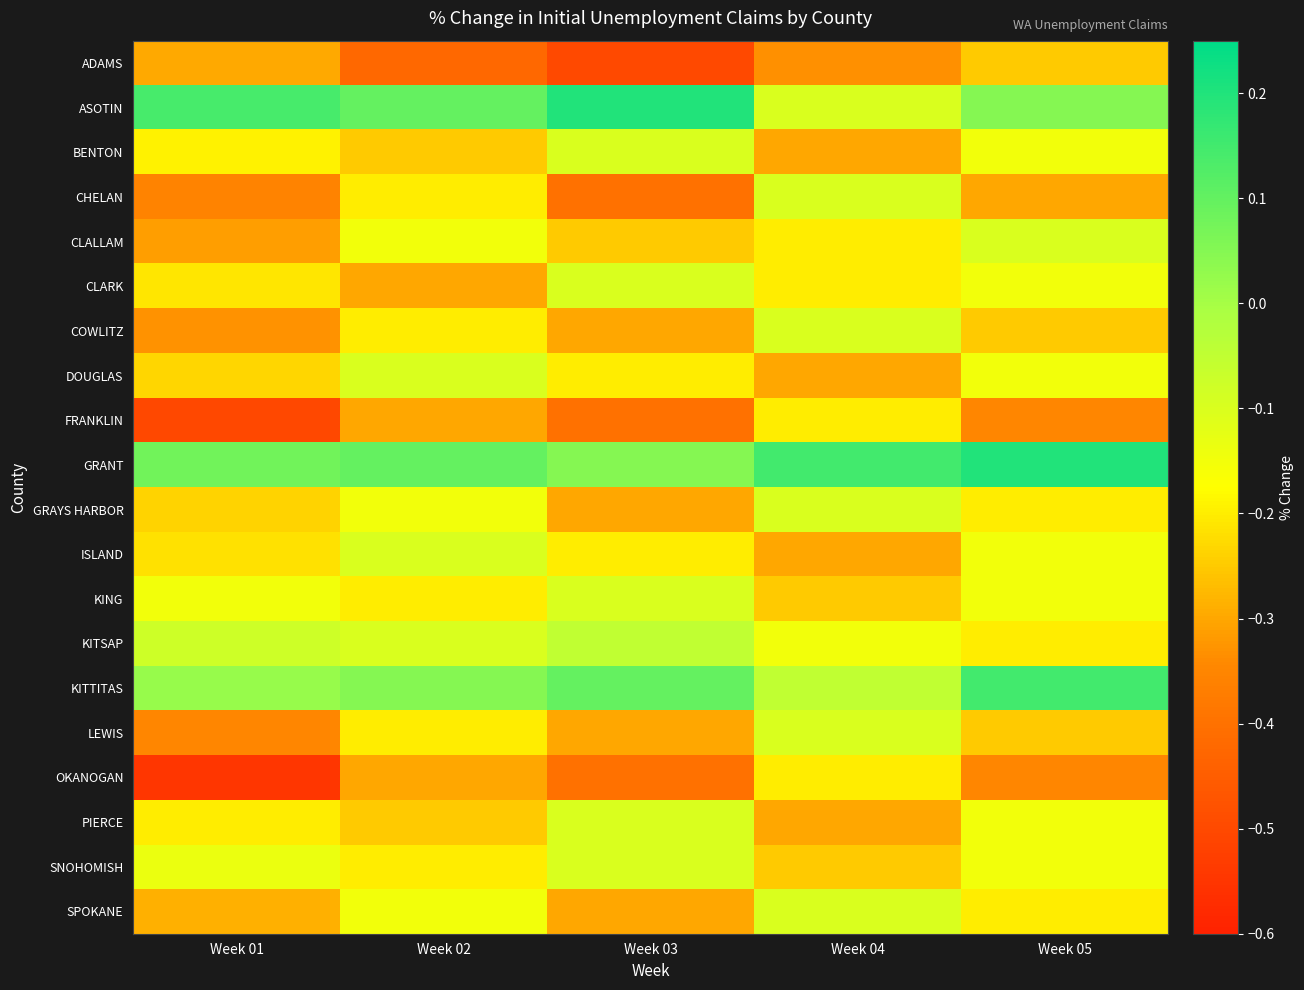

Which series has the largest total across all categories?

GRANT